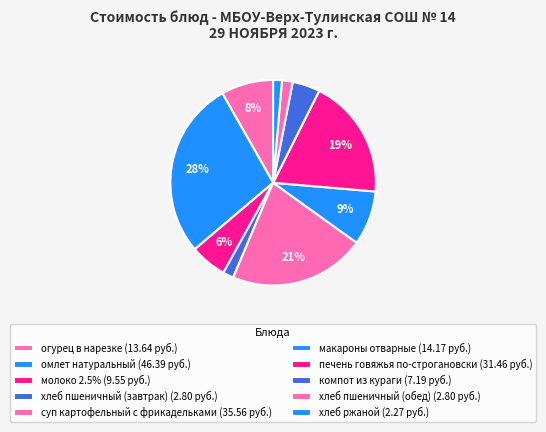

To the nearest percent, what is the difference between the молоко 2.5% and хлеб пшеничный (обед) slice percentages?

4%